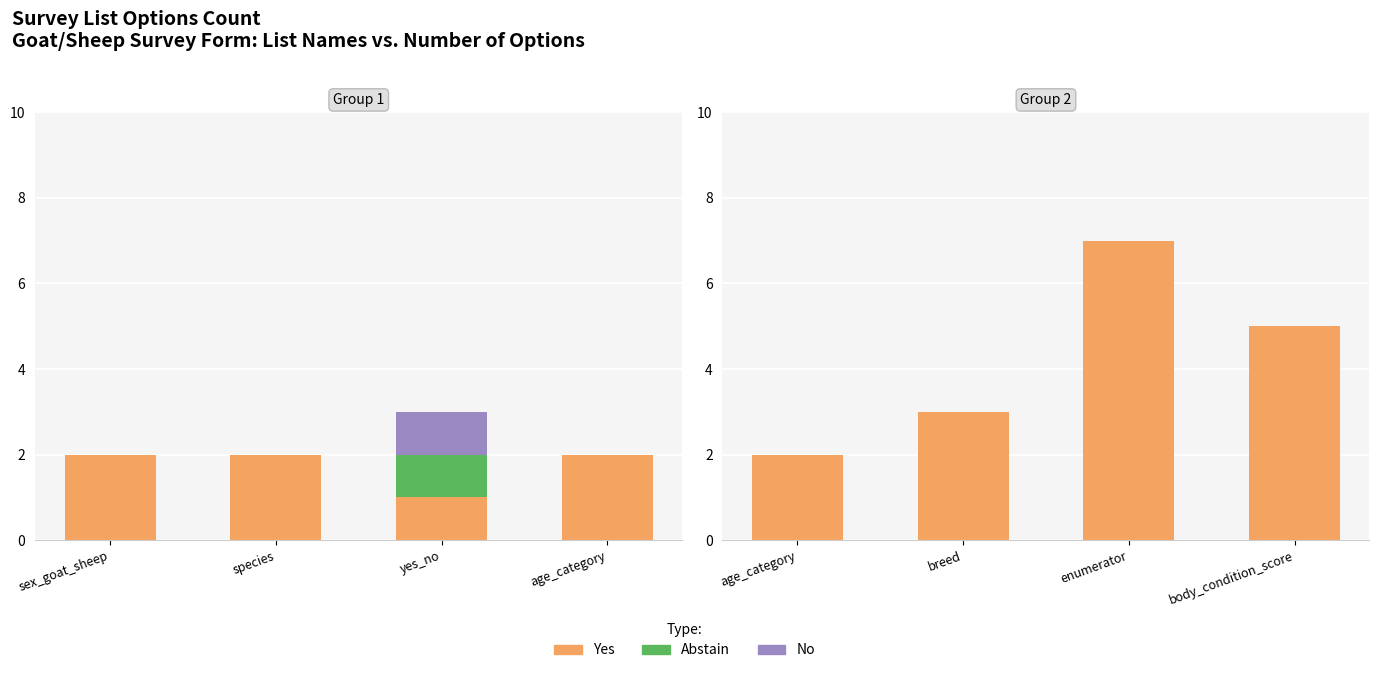

What is the label of the 4th bar from the right?

age_category